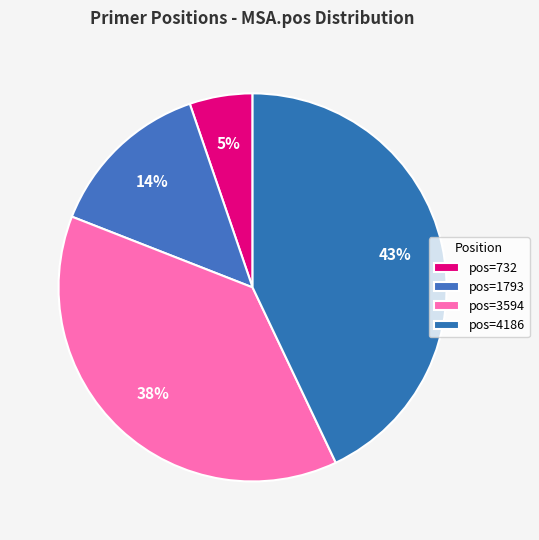

How many segments does this pie chart have?

4